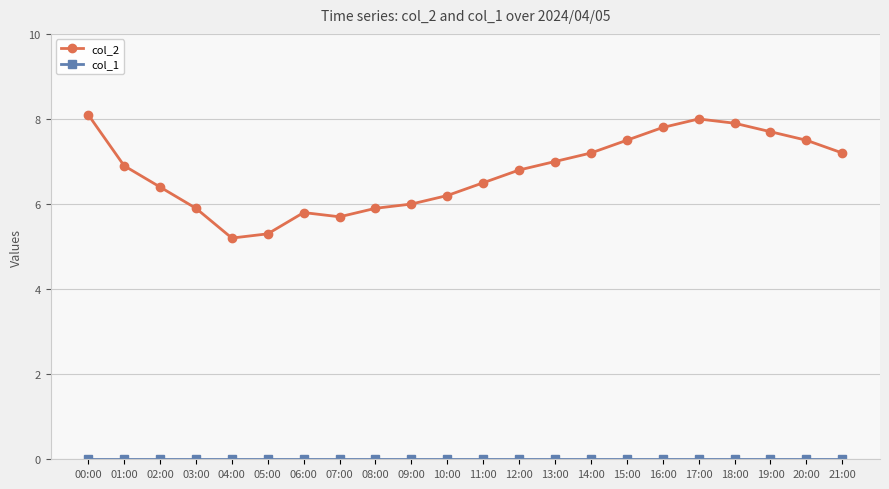

At how many categories does at least one series exceed 4?

22